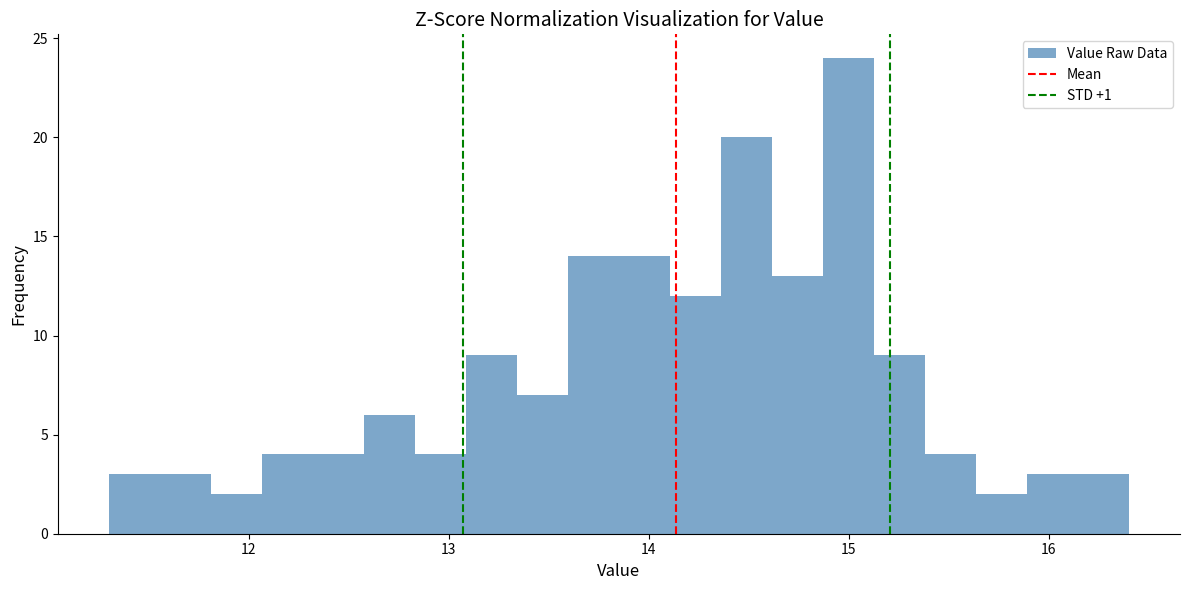

Read against the x-axis, roughly where is the centre of the tallest bar?

15.0